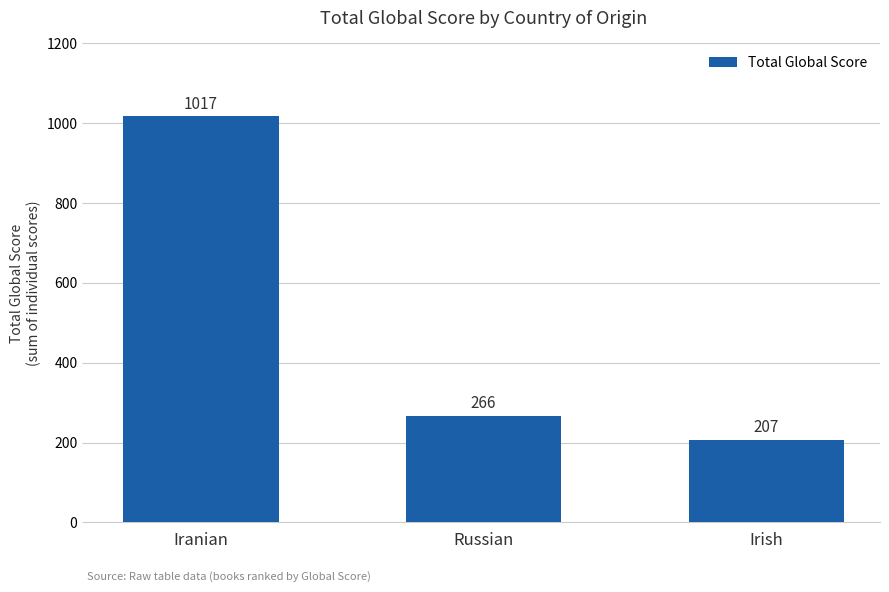

What is the difference between the maximum and second lowest values?

751